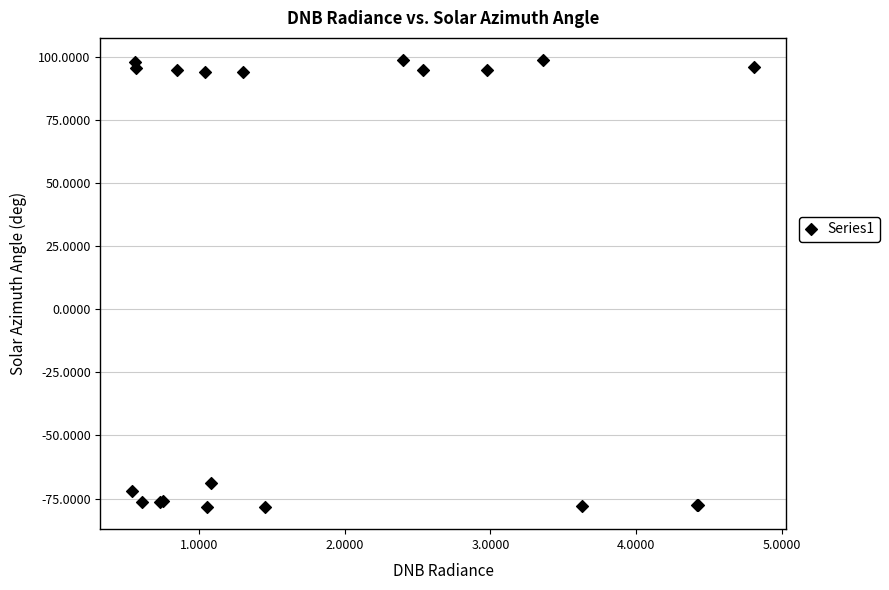

What Y value in the scatter plot is closest to 10?

-68.7